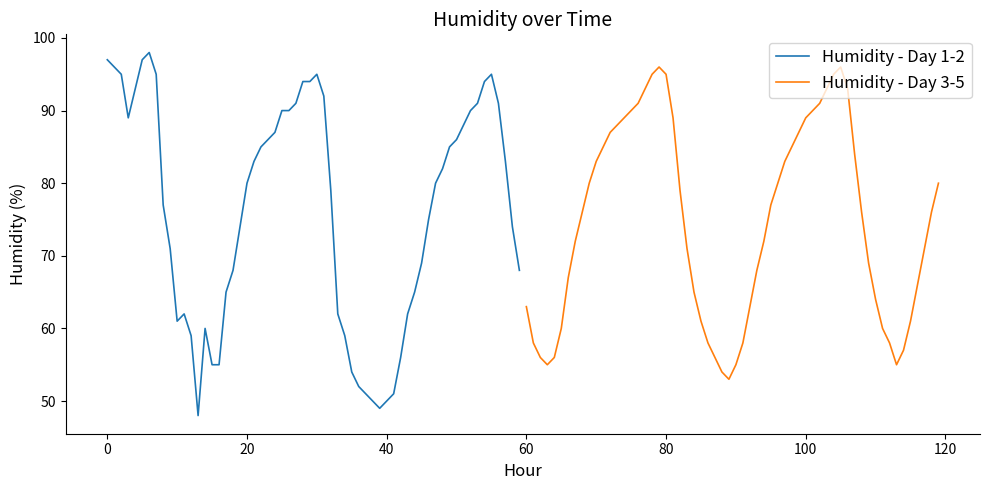

What is the highest value of the Humidity - Day 1-2 series?

98